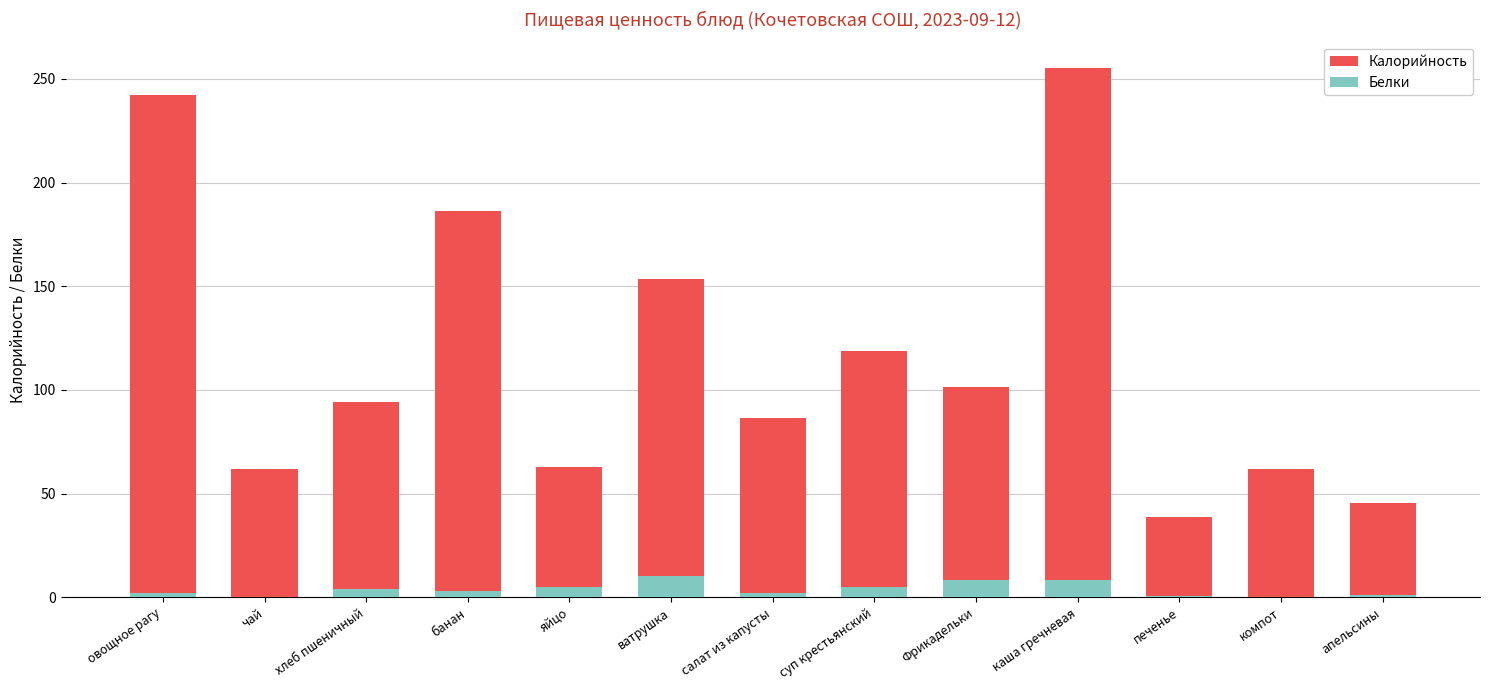

At which label is Белки closest to 5?

яйцо